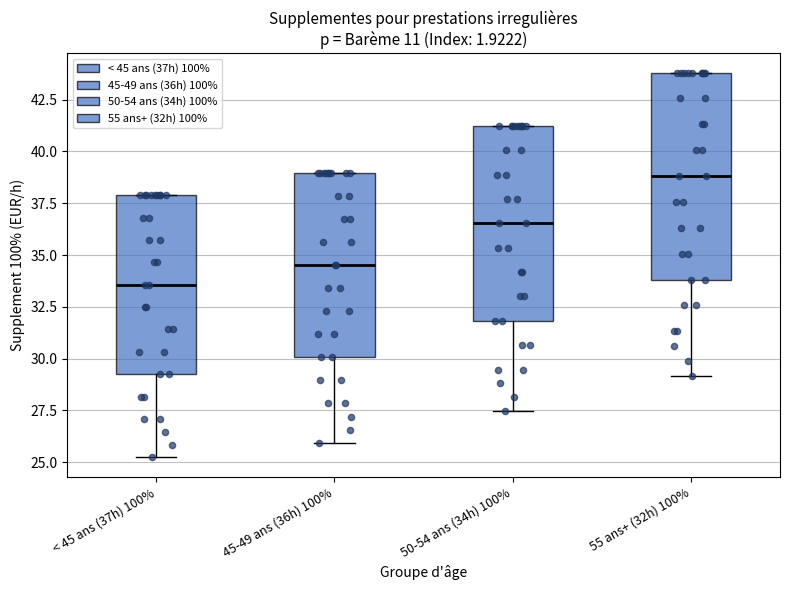

Reading left to right, read every box against the y-axis: the position of its median line, the range the box covers, and the ends of its whiskers. The values are not printed on the chart, so give them approximately, as read against the axis.

< 45 ans (37h) 100%: median 33.5, box 29.0 to 38.0, whiskers 25.0 to 38.0
45-49 ans (36h) 100%: median 34.5, box 30.0 to 39.0, whiskers 26.0 to 39.0
50-54 ans (34h) 100%: median 36.5, box 32.0 to 41.0, whiskers 27.5 to 41.0
55 ans+ (32h) 100%: median 39.0, box 34.0 to 44.0, whiskers 29.0 to 44.0